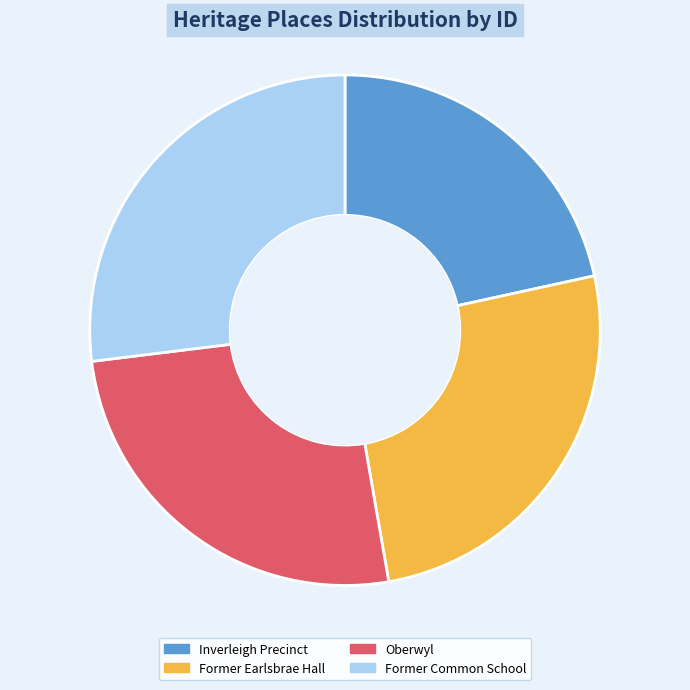

Approximately how many times larger is the value at Former Common School compared to Former Earlsbrae Hall?

1.0